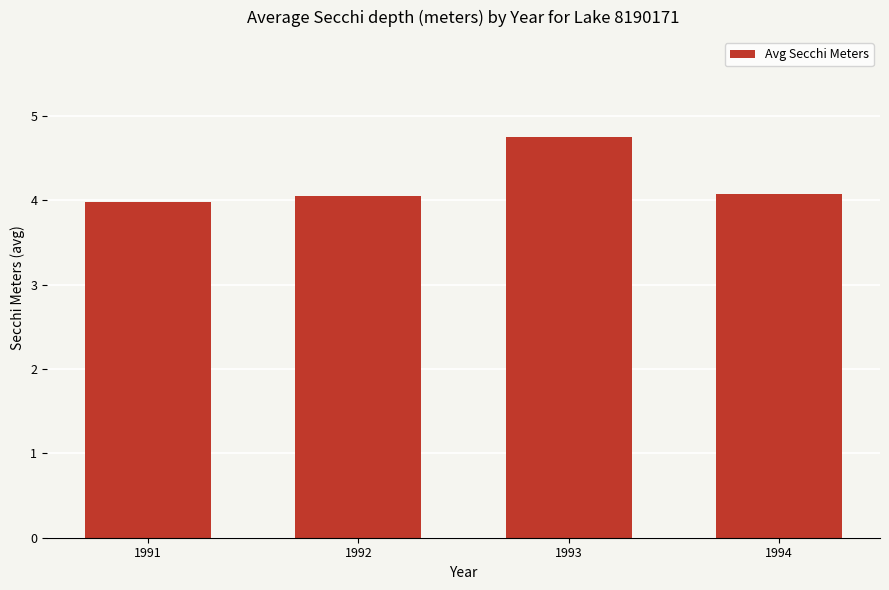

Is it true that the value at 1992 is 6.6?

False